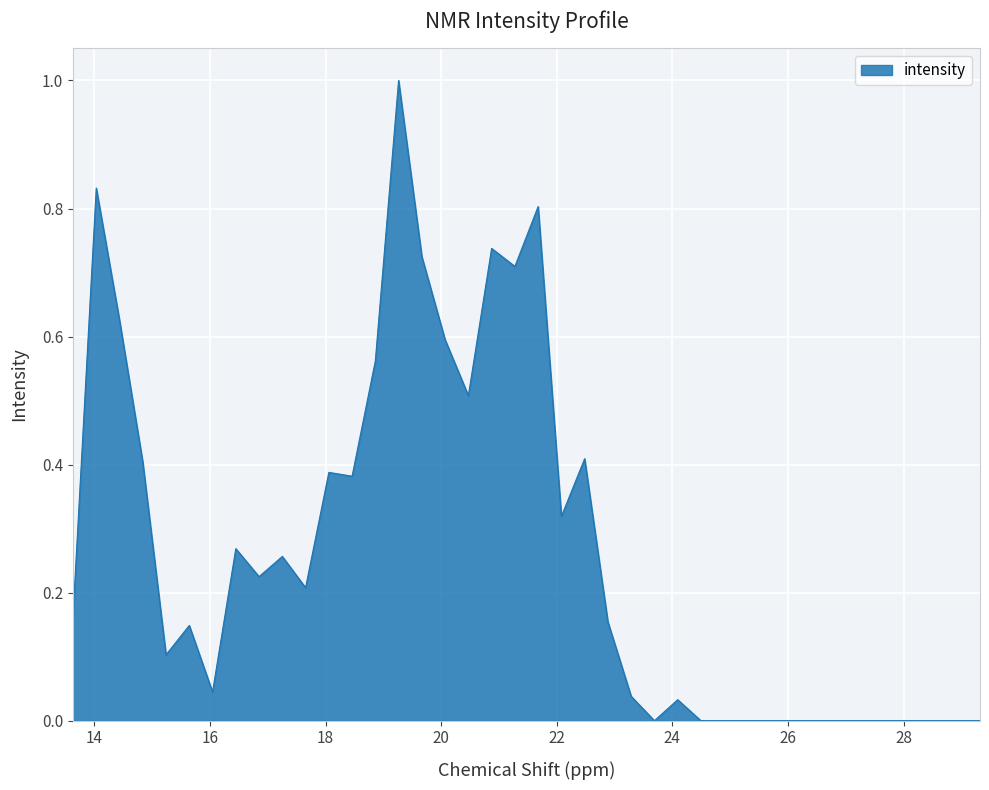

What is the greatest value displayed?

1.0